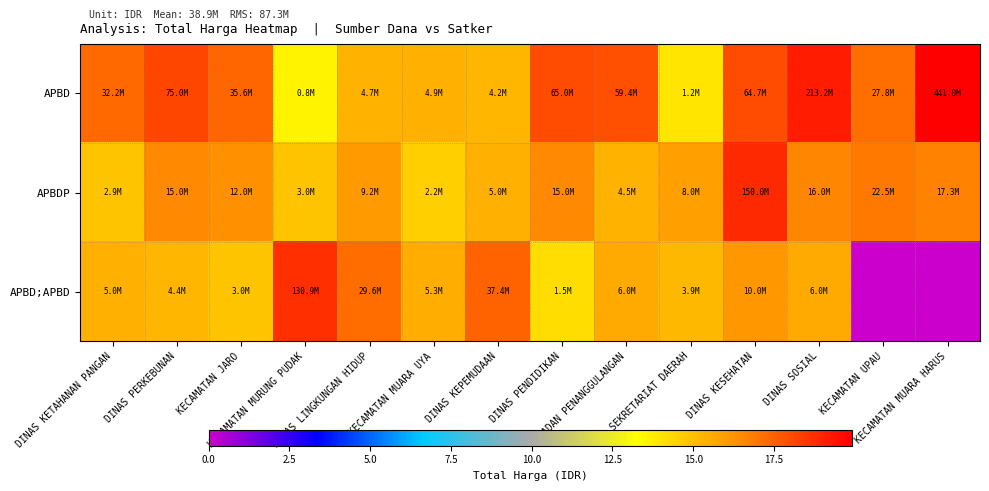

Which series has the largest total across all categories?

APBD